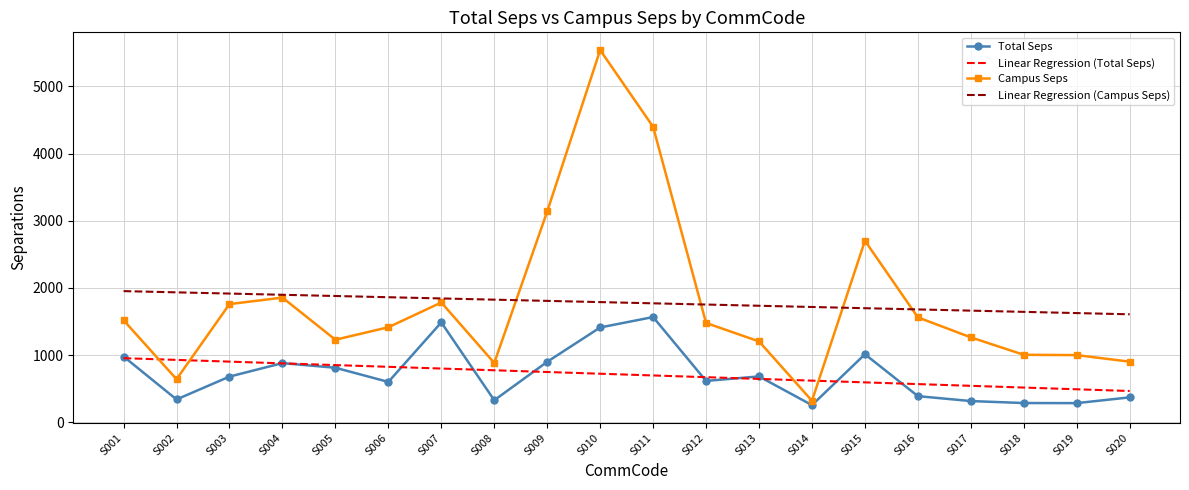

Is it true that Linear Regression (Campus Seps) equals 3114.1 at S004?

False